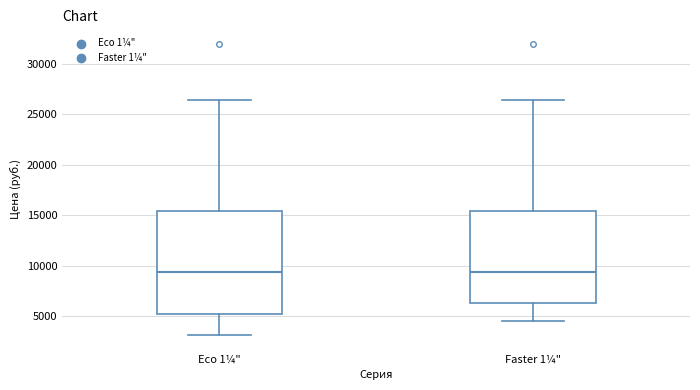

Reading left to right, read every box against the y-axis: the position of its median line, the range the box covers, and the ends of its whiskers. The values are not printed on the chart, so give them approximately, as read against the axis.

Eco 1¼": median 9500, box 5000 to 15500, whiskers 3000 to 26500
Faster 1¼": median 9500, box 6500 to 15500, whiskers 4500 to 26500